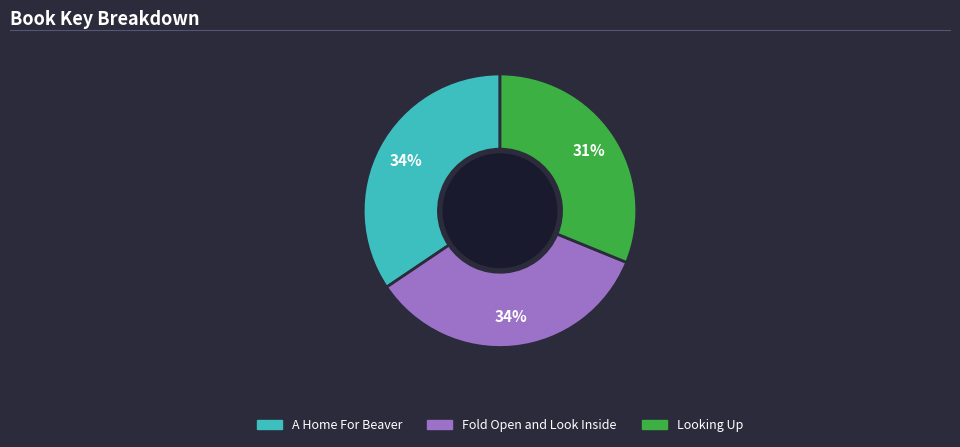

The Fold Open and Look Inside slice represents 34% of the pie. True or false?

True